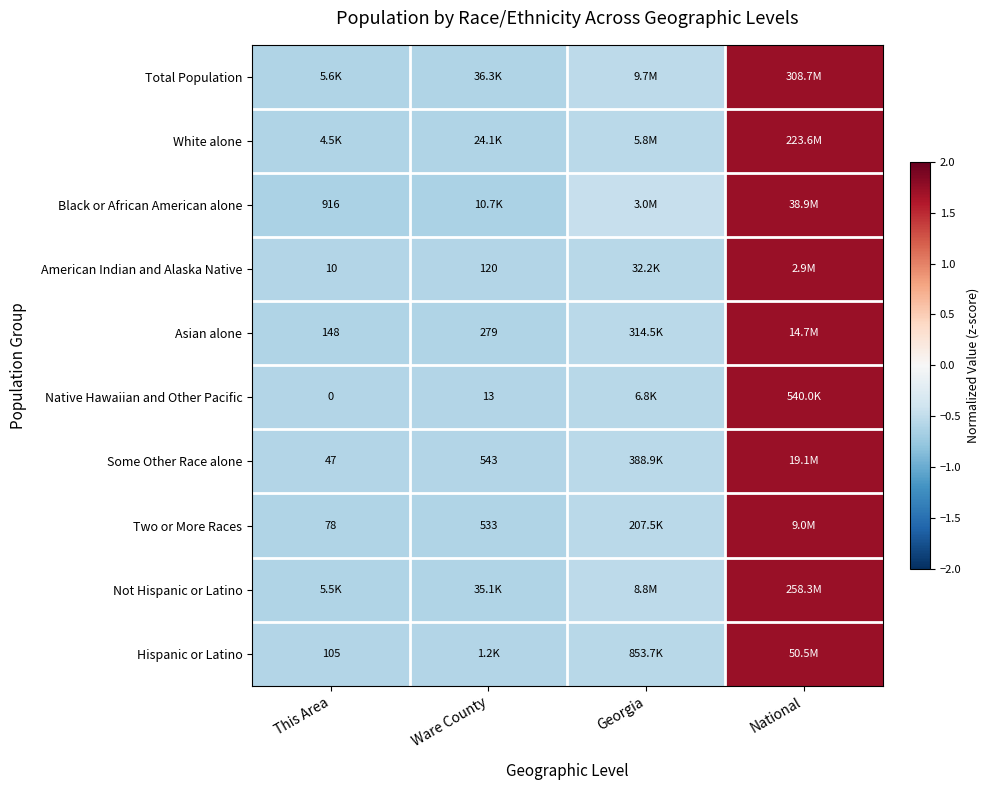

What is the lowest value of the Hispanic or Latino series?

-0.6